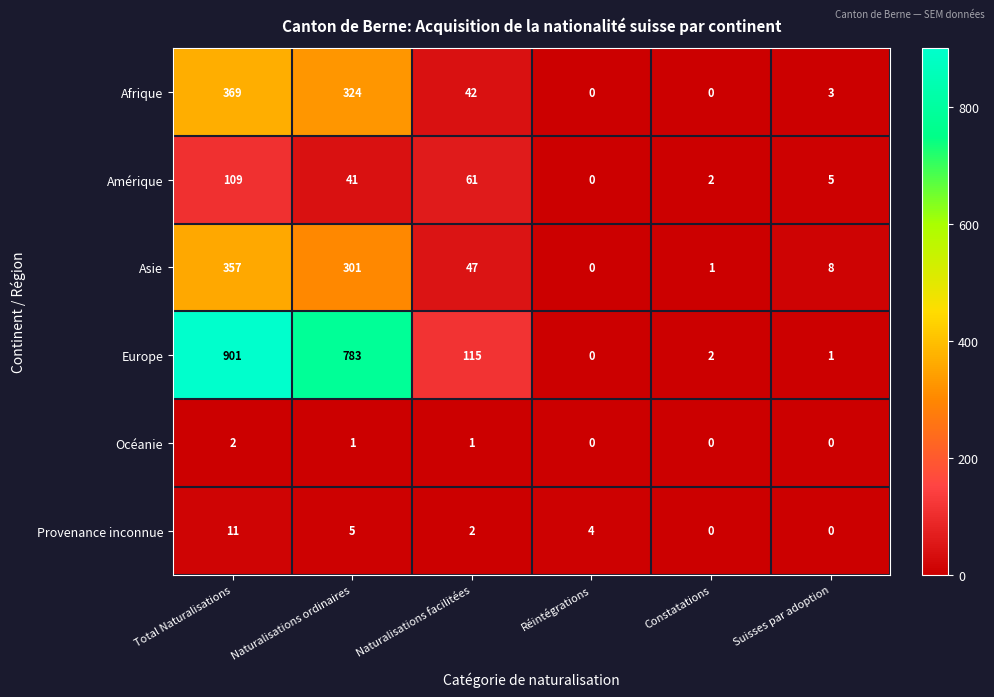

What is the sum of all Océanie values?

4